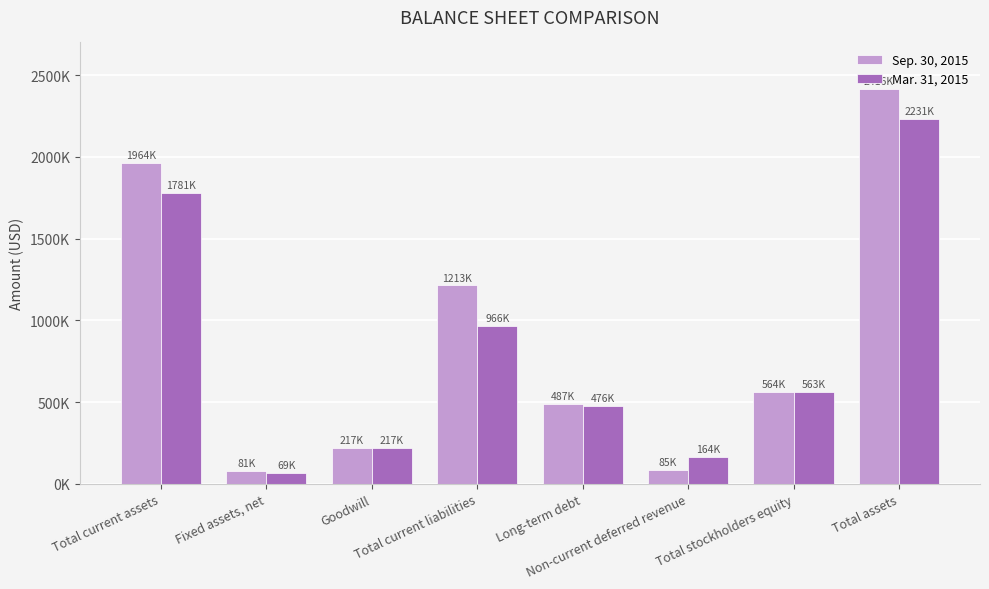

At how many categories does at least one series exceed 1618816?

2